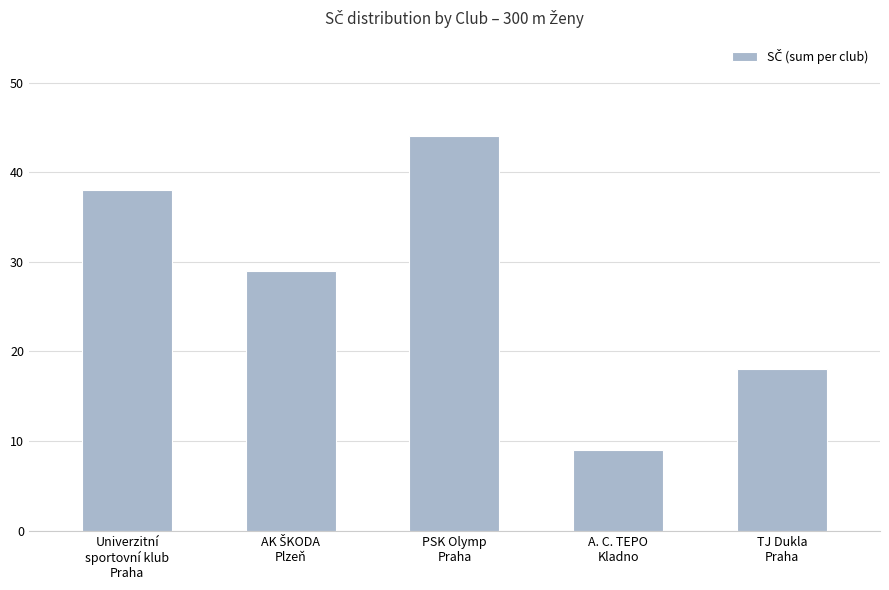

Reading left to right, transcribe all the data shown in this chart.

38	29	44	9	18